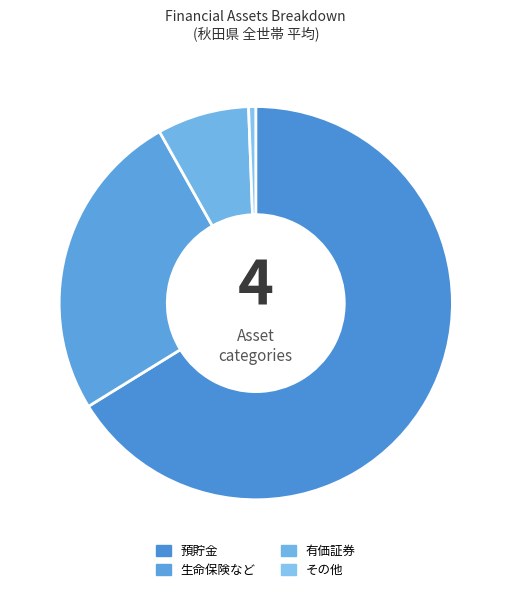

How many slices are in this pie chart?

4